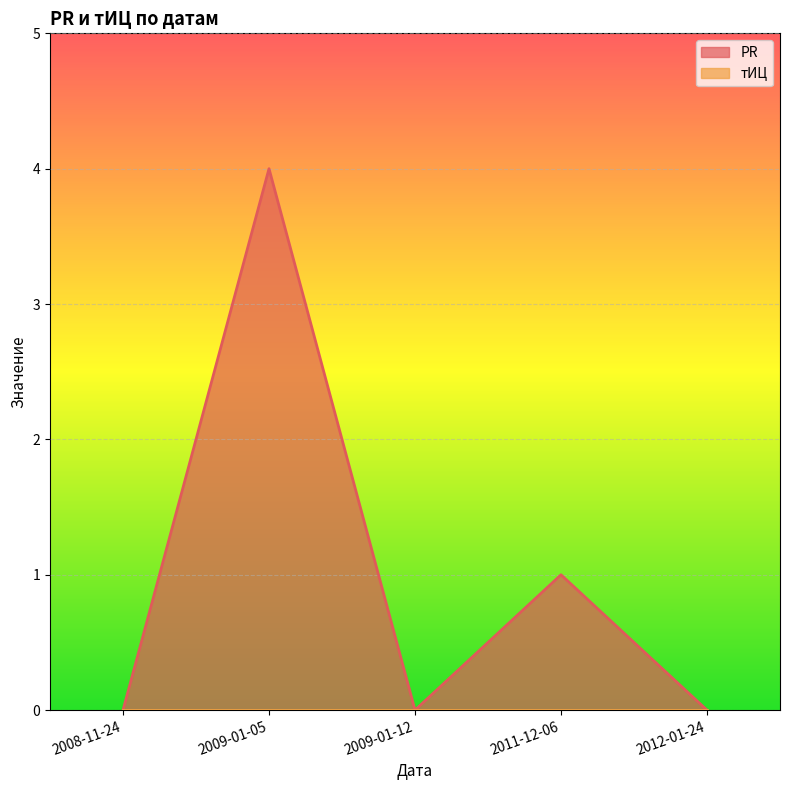

What position from the right is 2011-12-06?

2